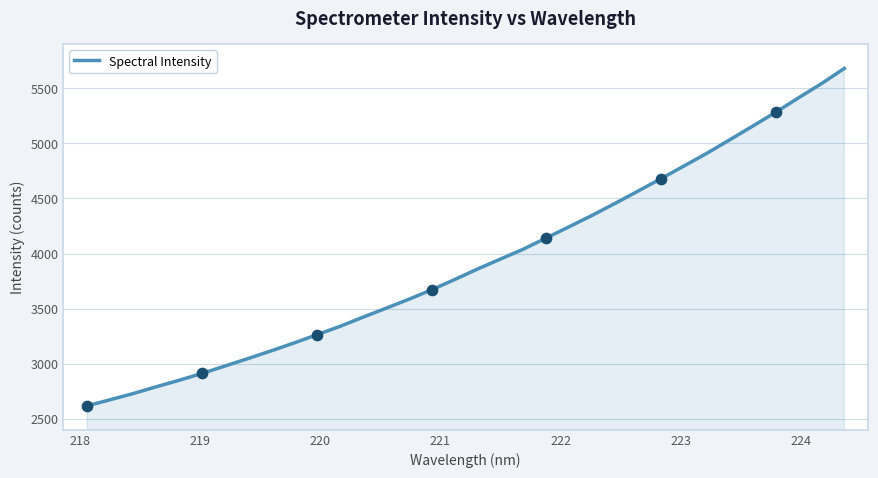

What is the greatest value displayed?

5679.3